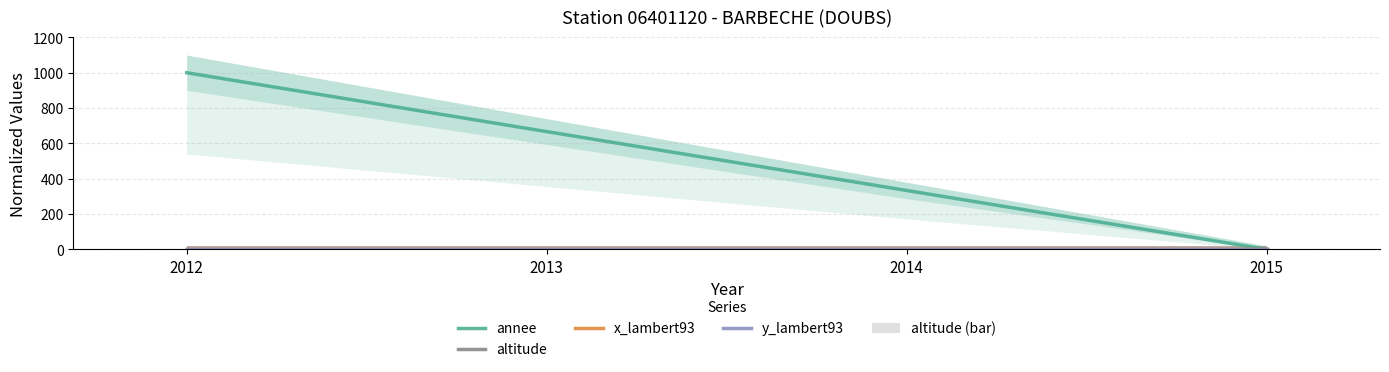

Are the bars horizontal?

No